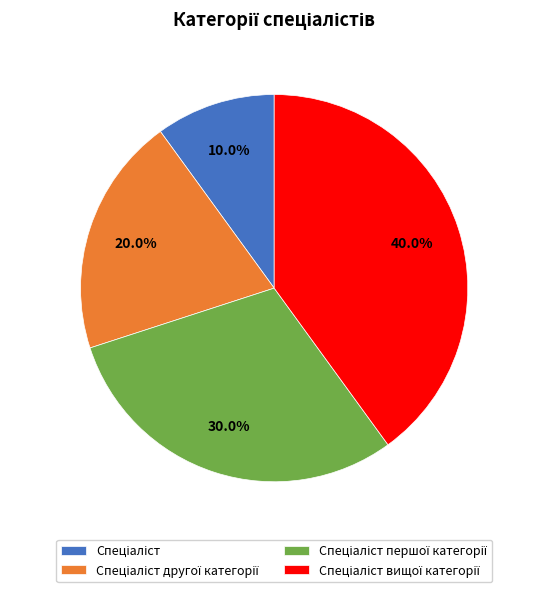

How many slices are in this pie chart?

4